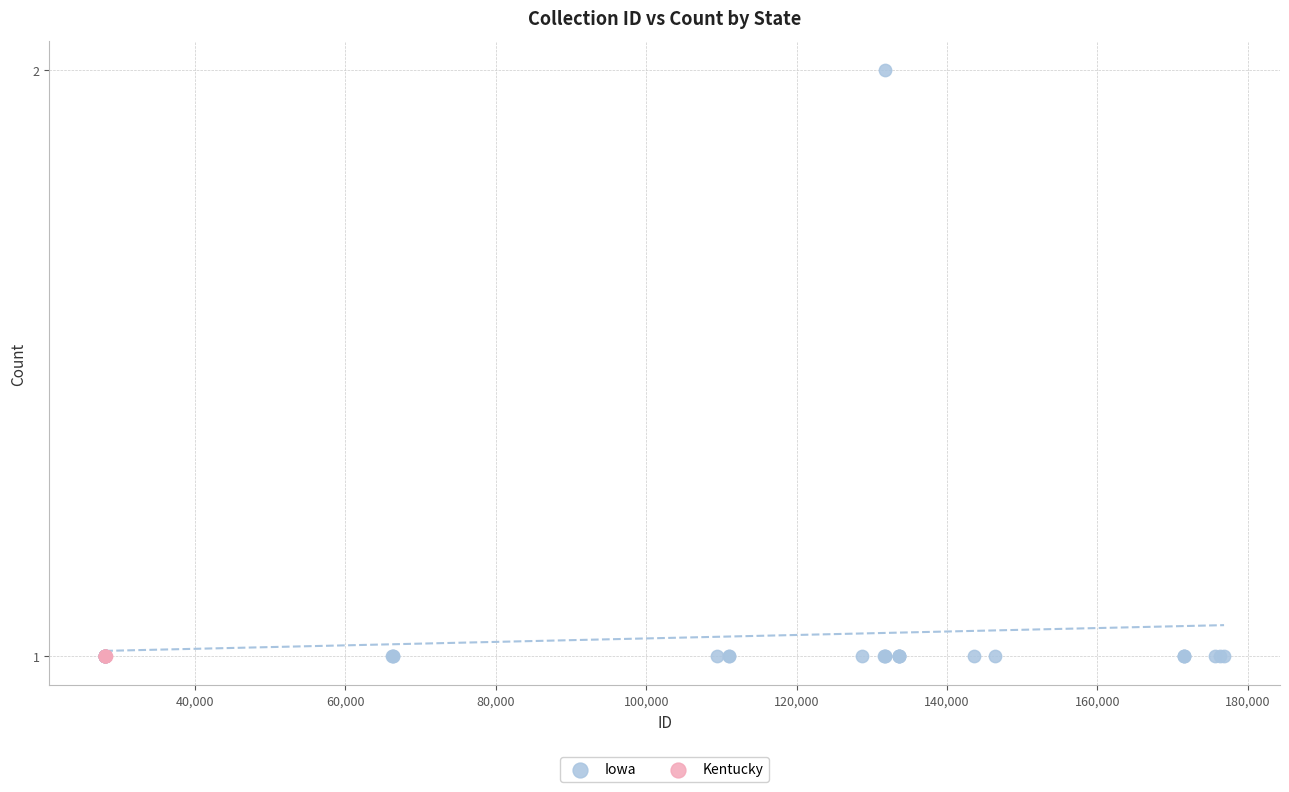

Which series contains the highest Y value?

Iowa